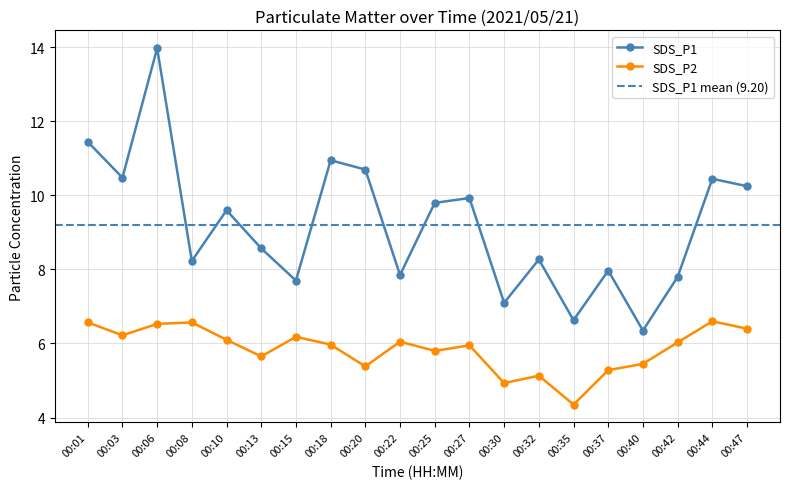

At which category does SDS_P2 reach its first local peak?

00:08